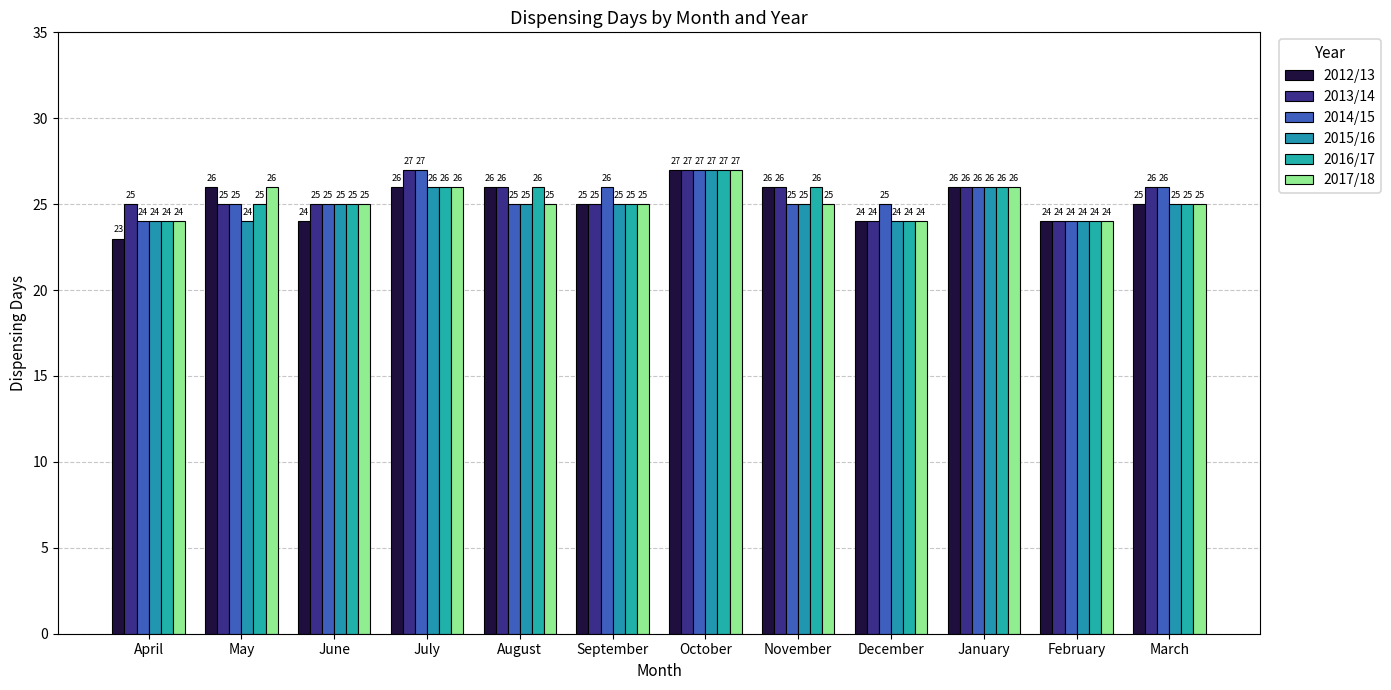

Is the value of 2016/17 at August greater than the value of 2013/14 at August?

No